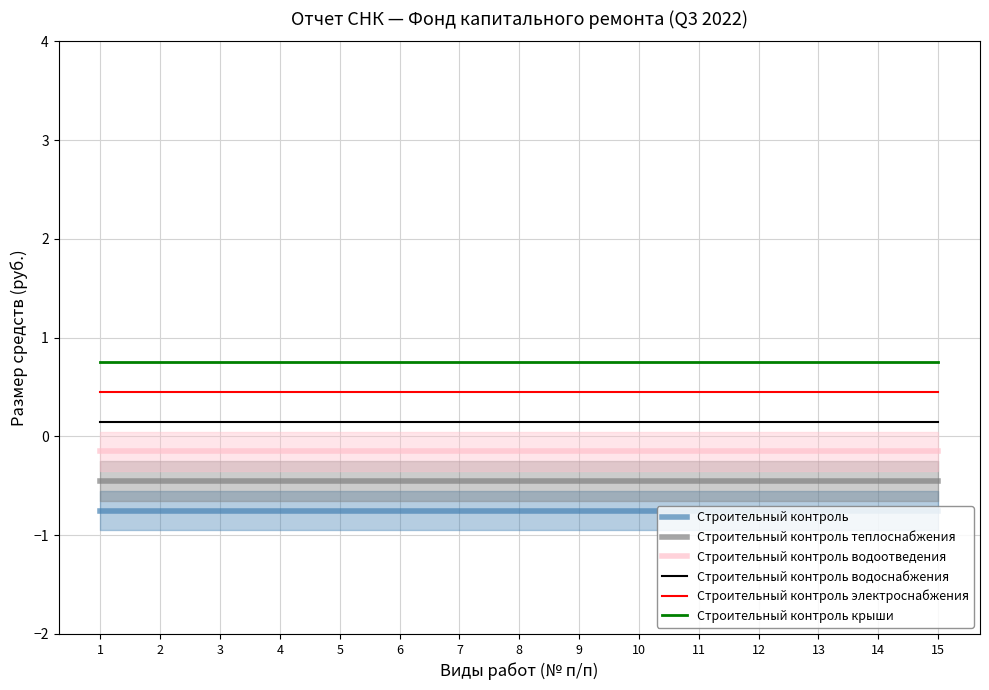

Reading left to right, list all the values displayed in this chart.

Строительный контроль: 1=-0.8	2=-0.8	3=-0.8	4=-0.8	5=-0.8	6=-0.8	7=-0.8	8=-0.8	9=-0.8	10=-0.8	11=-0.8	12=-0.8	13=-0.8	14=-0.8	15=-0.8
Строительный контроль теплоснабжения: 1=-0.4	2=-0.4	3=-0.4	4=-0.4	5=-0.4	6=-0.4	7=-0.4	8=-0.4	9=-0.4	10=-0.4	11=-0.4	12=-0.4	13=-0.4	14=-0.4	15=-0.4
Строительный контроль водоотведения: 1=-0.1	2=-0.1	3=-0.1	4=-0.1	5=-0.1	6=-0.1	7=-0.1	8=-0.1	9=-0.1	10=-0.1	11=-0.1	12=-0.1	13=-0.1	14=-0.1	15=-0.1
Строительный контроль водоснабжения: 1=0.1	2=0.1	3=0.1	4=0.1	5=0.1	6=0.1	7=0.1	8=0.1	9=0.1	10=0.1	11=0.1	12=0.1	13=0.1	14=0.1	15=0.1
Строительный контроль электроснабжения: 1=0.4	2=0.4	3=0.4	4=0.4	5=0.4	6=0.4	7=0.4	8=0.4	9=0.4	10=0.4	11=0.4	12=0.4	13=0.4	14=0.4	15=0.4
Строительный контроль крыши: 1=0.8	2=0.8	3=0.8	4=0.8	5=0.8	6=0.8	7=0.8	8=0.8	9=0.8	10=0.8	11=0.8	12=0.8	13=0.8	14=0.8	15=0.8